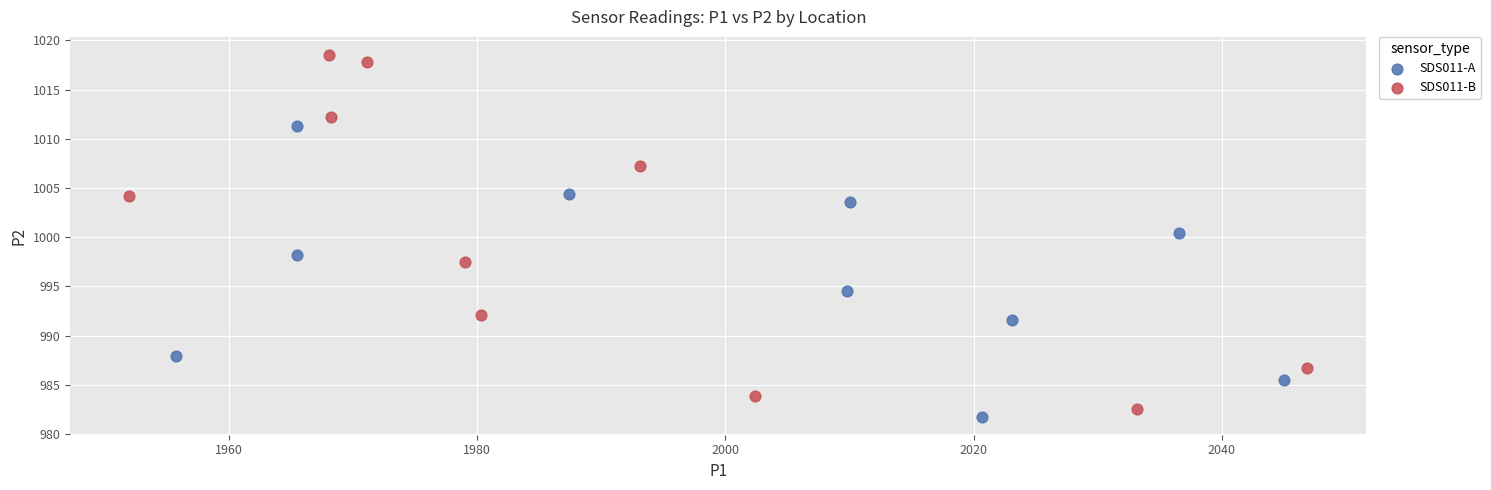

Which series contains the highest Y value?

SDS011-B